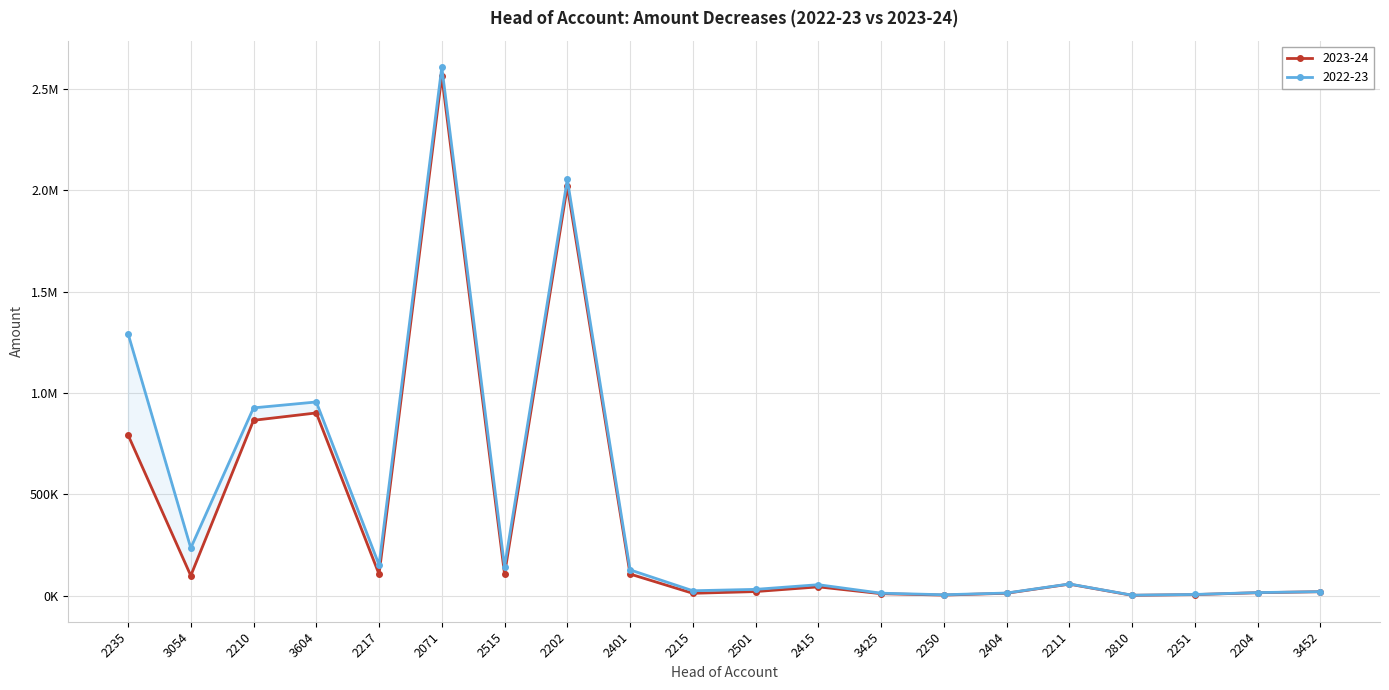

At which label does 2023-24 first exceed 57099?

2235